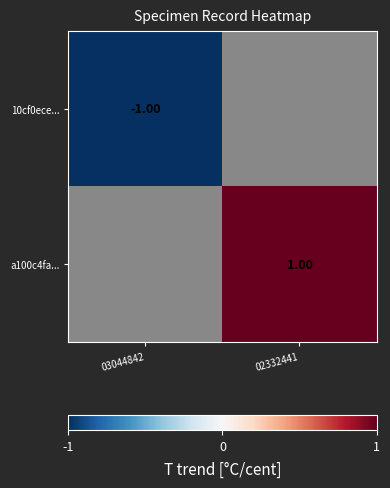

What is the maximum value shown in the chart?

1.0